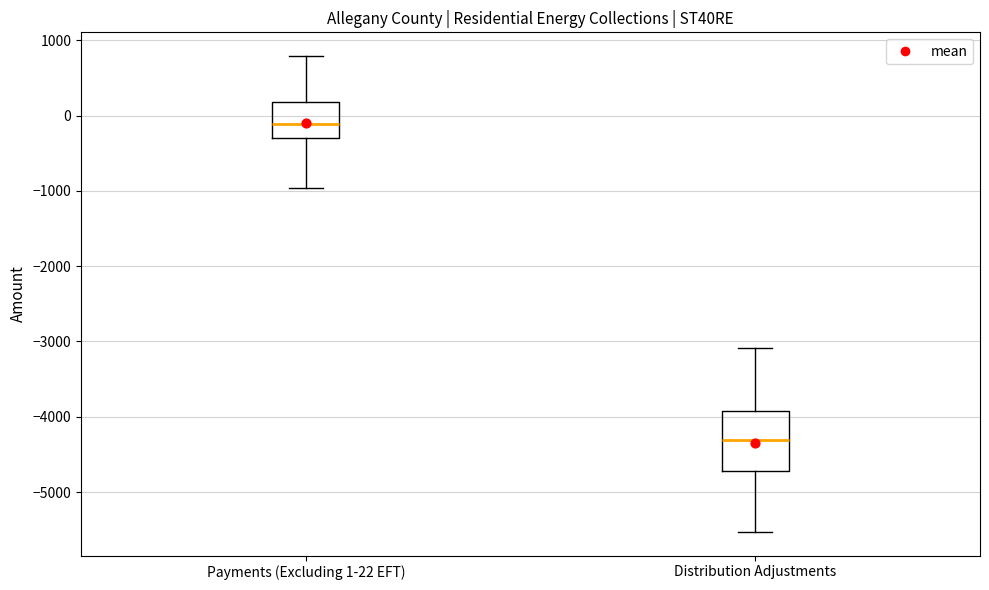

Where does the upper whisker of the box for Distribution Adjustments end on the y-axis? The values are not printed on the chart, so give them approximately, as read against the axis.

-3100